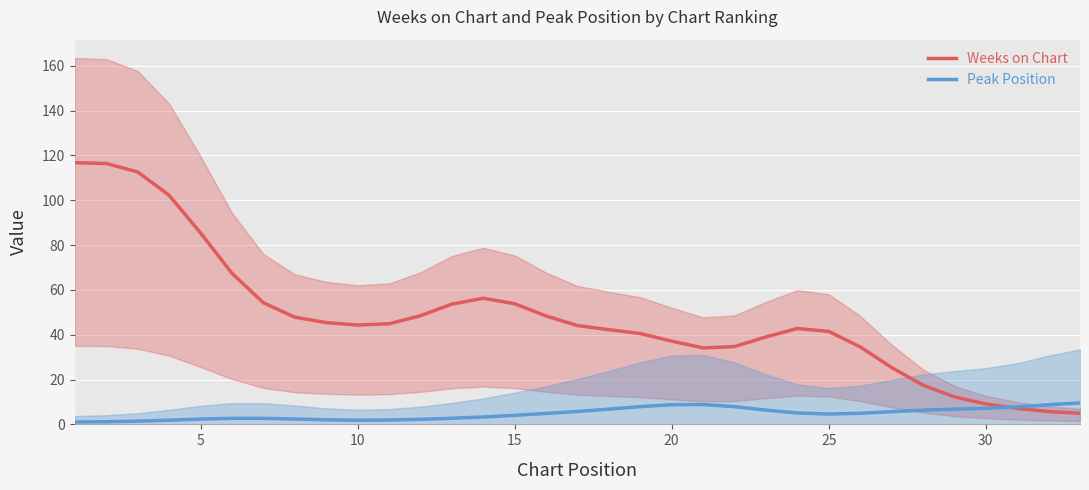

What is the highest value of the Peak Position series?

9.6